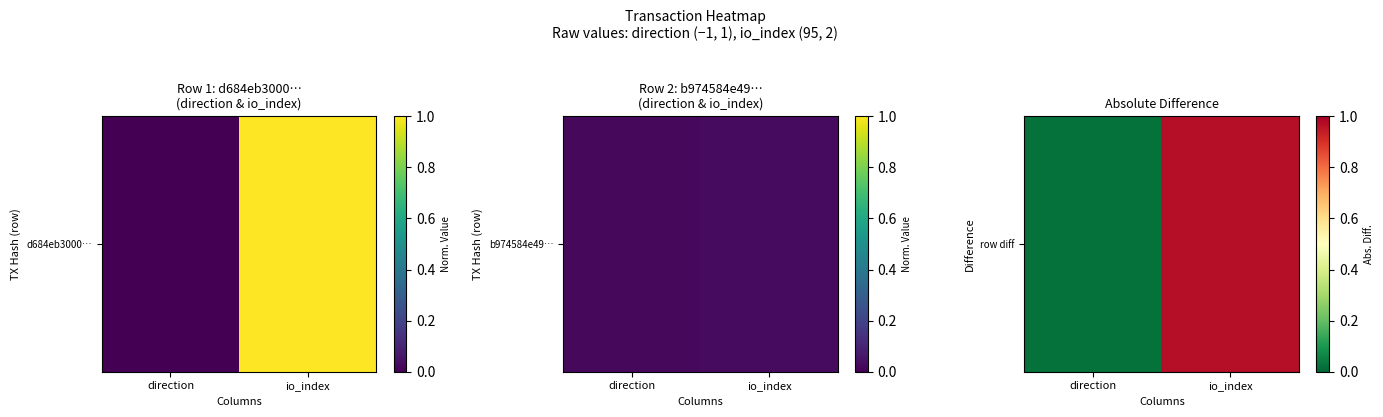

Rank the categories by value from highest to lowest.

io_index, direction